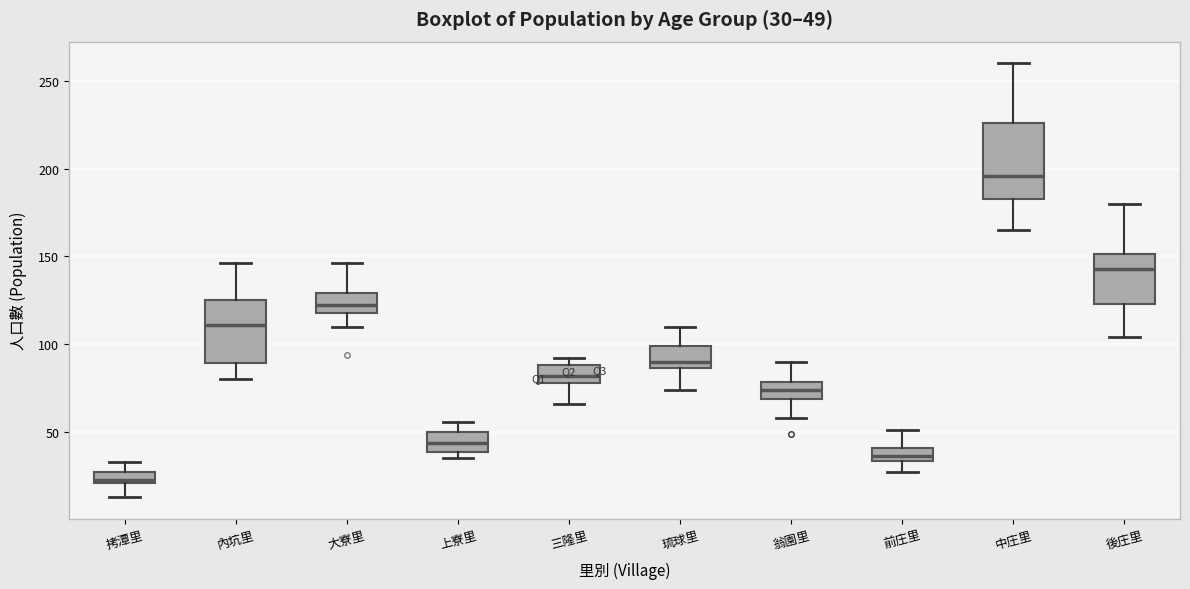

Comparing the boxes themselves (not the whiskers), which one is the tallest?

中庄里